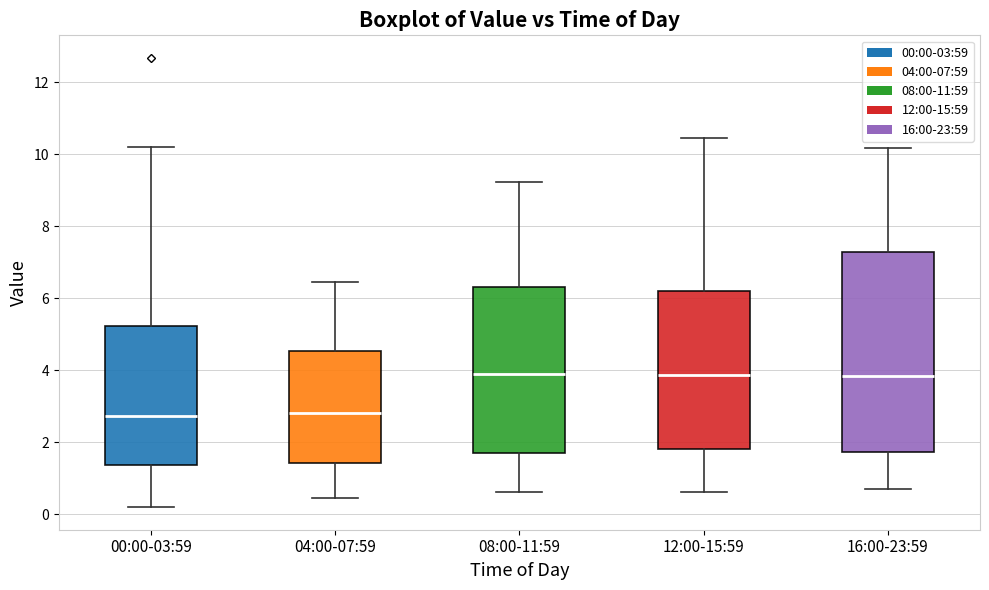

Where does the lower whisker of the box for 08:00-11:59 end on the y-axis? The values are not printed on the chart, so give them approximately, as read against the axis.

0.6